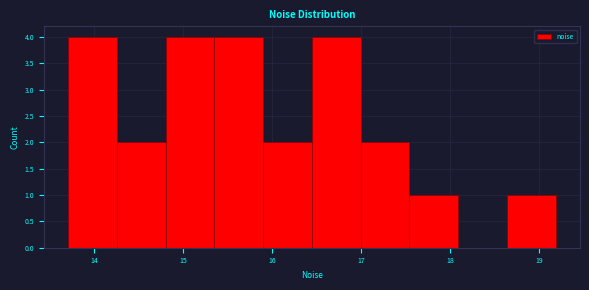

Reading left to right, list every bar in this chart as the range it spans on the x-axis followed by its height. Neither the bar edges nor the heights are printed on the chart, so give them approximately, as read against the axes.

13.7 to 14.3: 4
14.3 to 14.8: 2
14.8 to 15.4: 4
15.4 to 15.9: 4
15.9 to 16.4: 2
16.4 to 17.0: 4
17.0 to 17.5: 2
17.5 to 18.1: 1
18.1 to 18.6: 0
18.6 to 19.2: 1